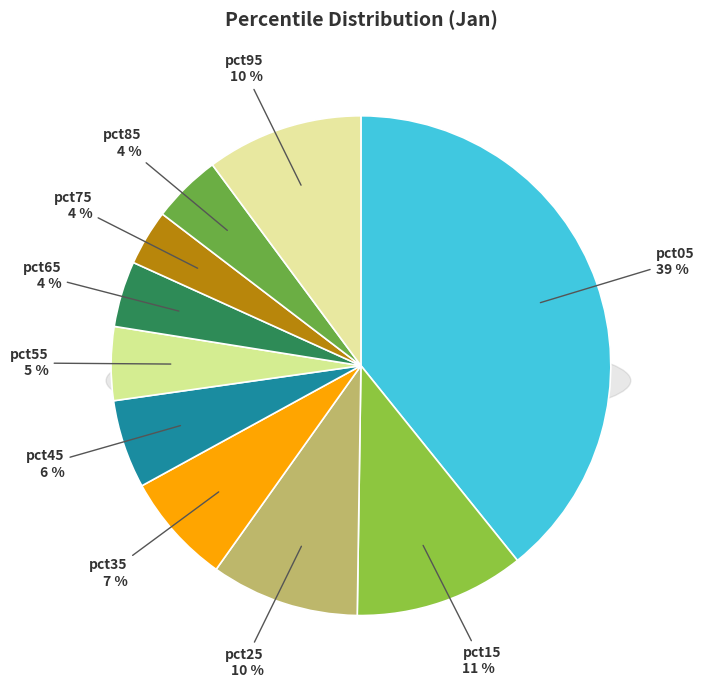

How many segments does this pie chart have?

10